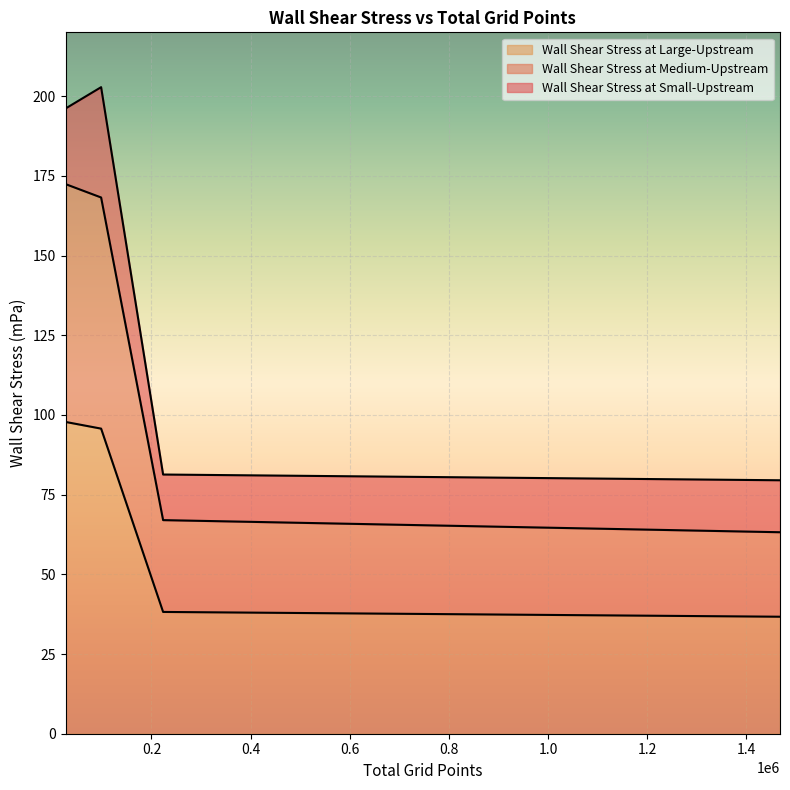

List the series in order of their peak value, highest first.

Wall Shear Stress at Small-Upstream, Wall Shear Stress at Medium-Upstream, Wall Shear Stress at Large-Upstream